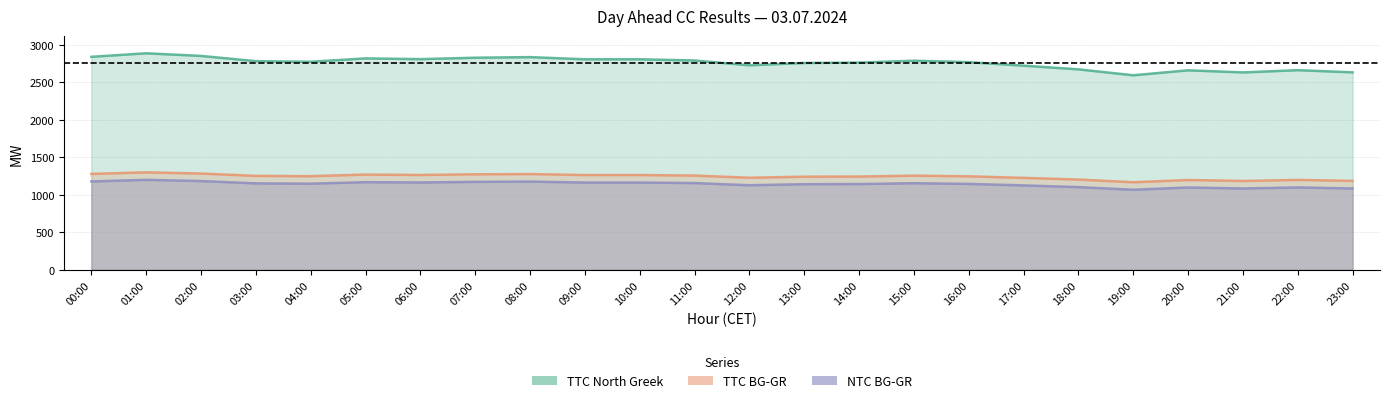

The NTC BG-GR series shows 1662 at 23:00. True or false?

False